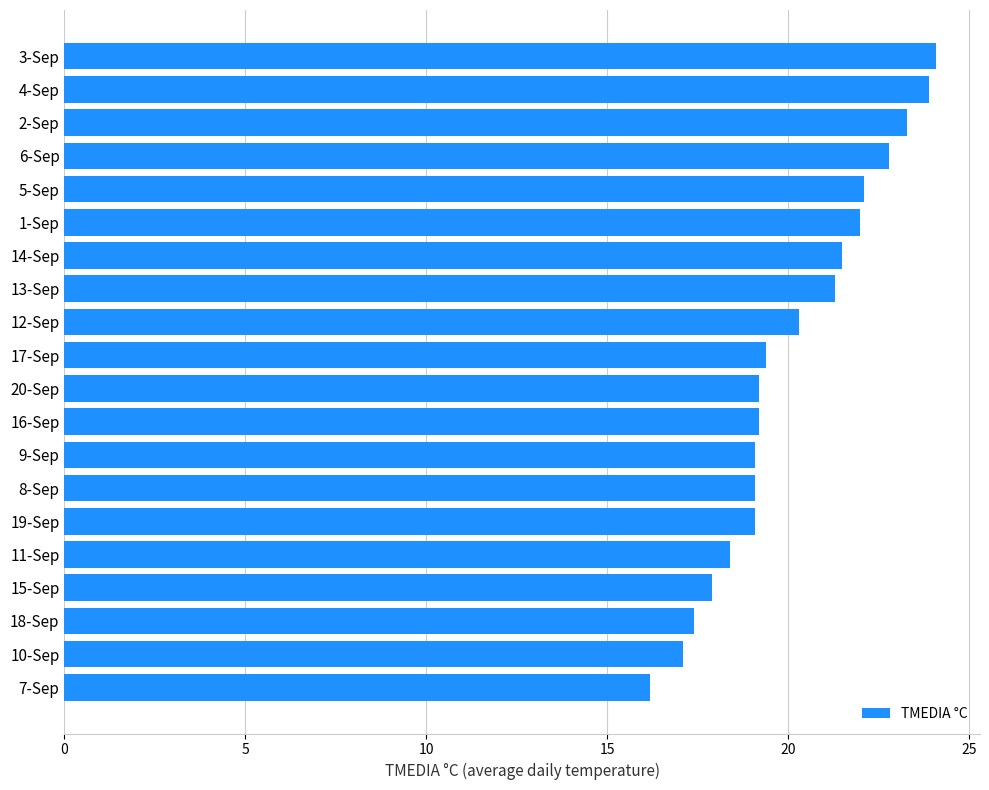

What is the minimum value shown in the chart?

16.2